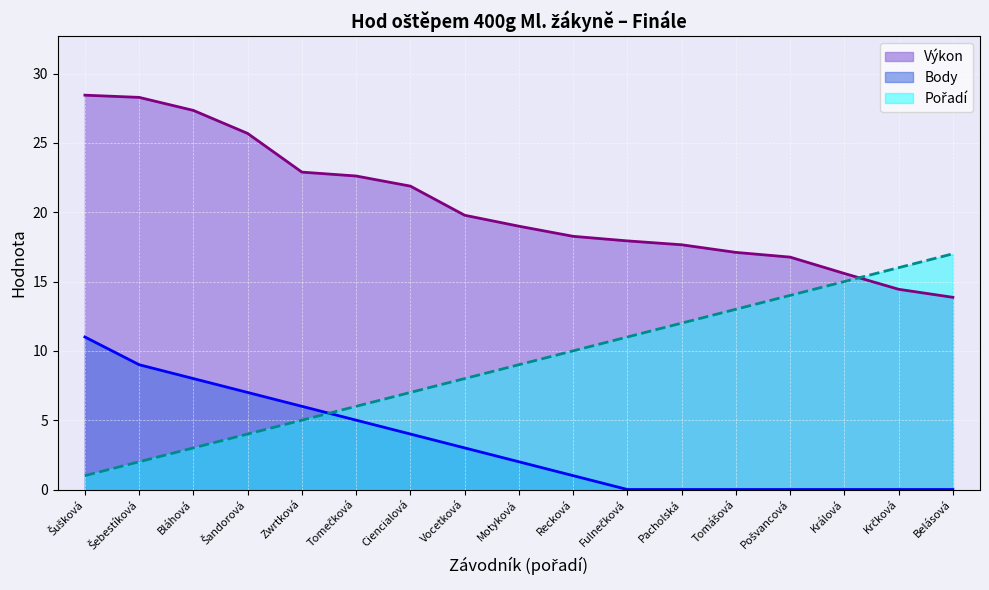

Read the Pořadí value at Pošvancová.

14.0